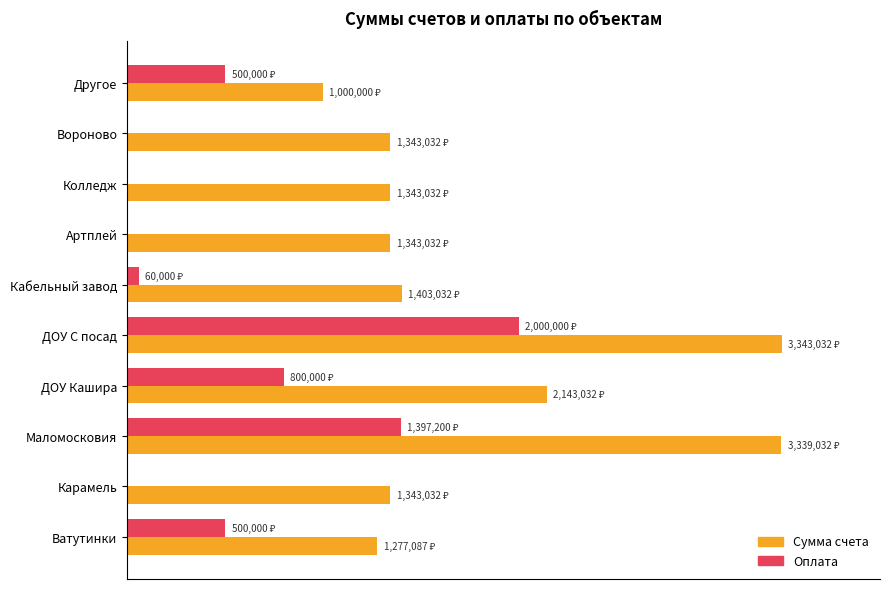

What are all the series names shown in the legend?

Сумма счета, Оплата